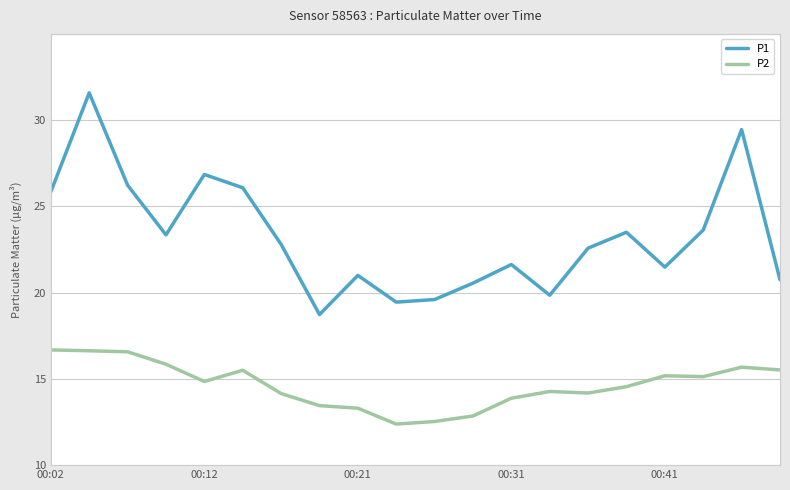

Where is P1 nearest to the value 20?

00:02